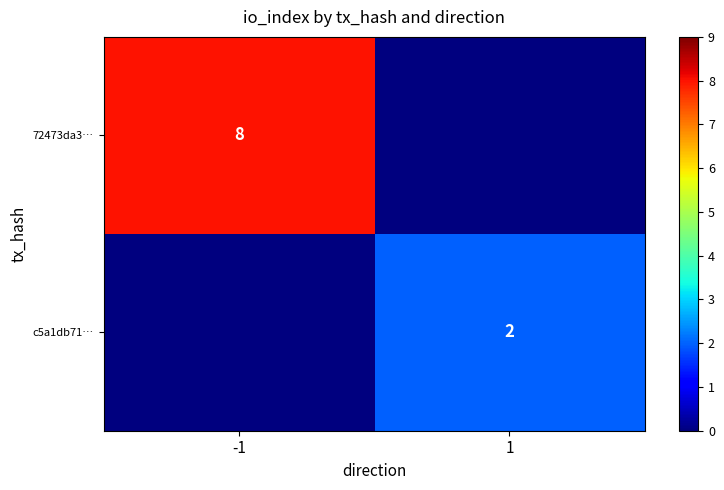

Count the number of data series in this chart.

2